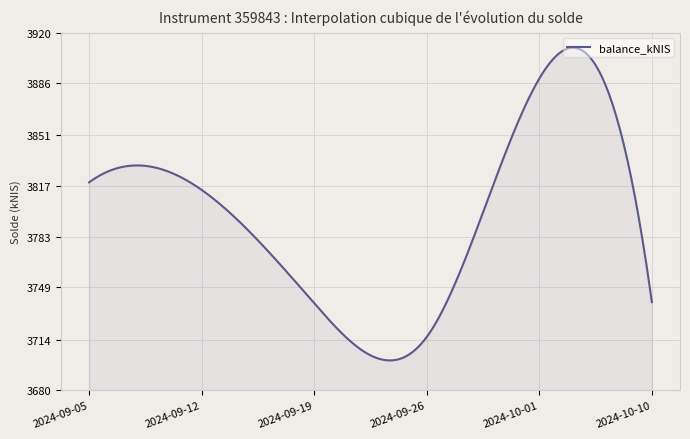

What is the minimum value shown in the chart?

3700.0